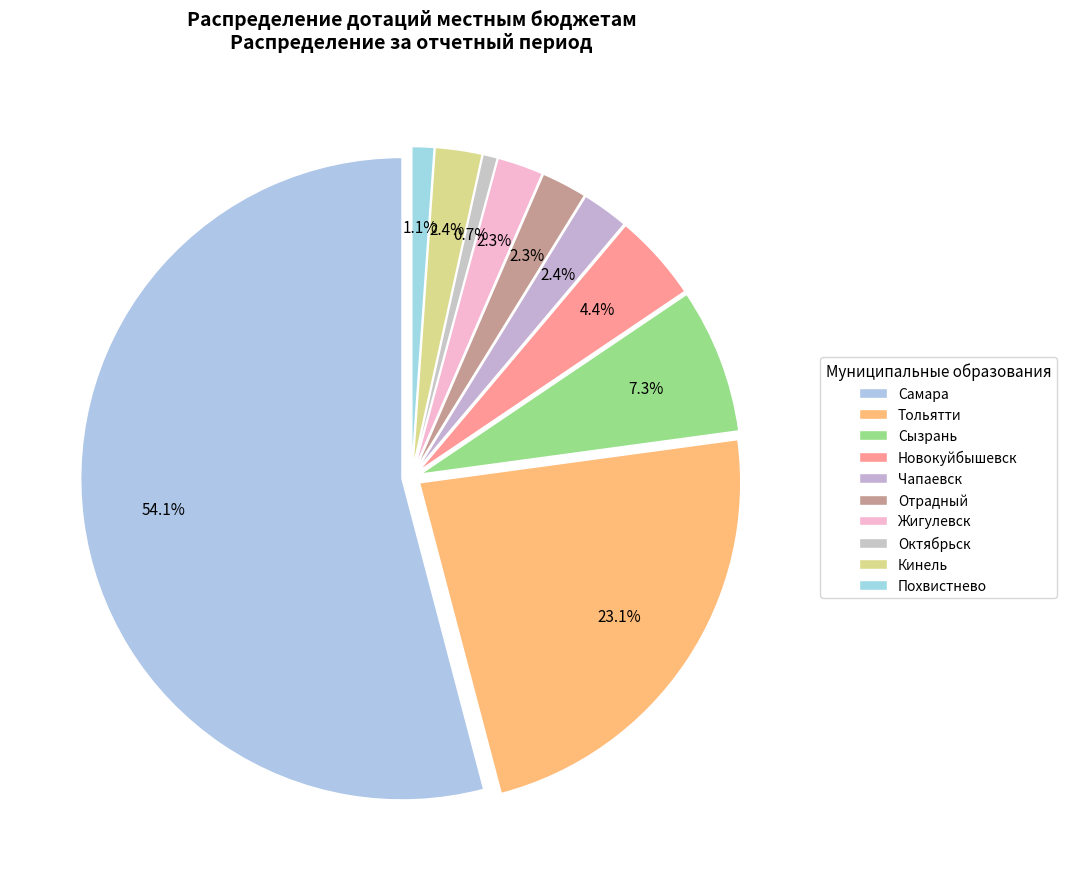

What is the change in value from Самара to Тольятти?

-120527.3